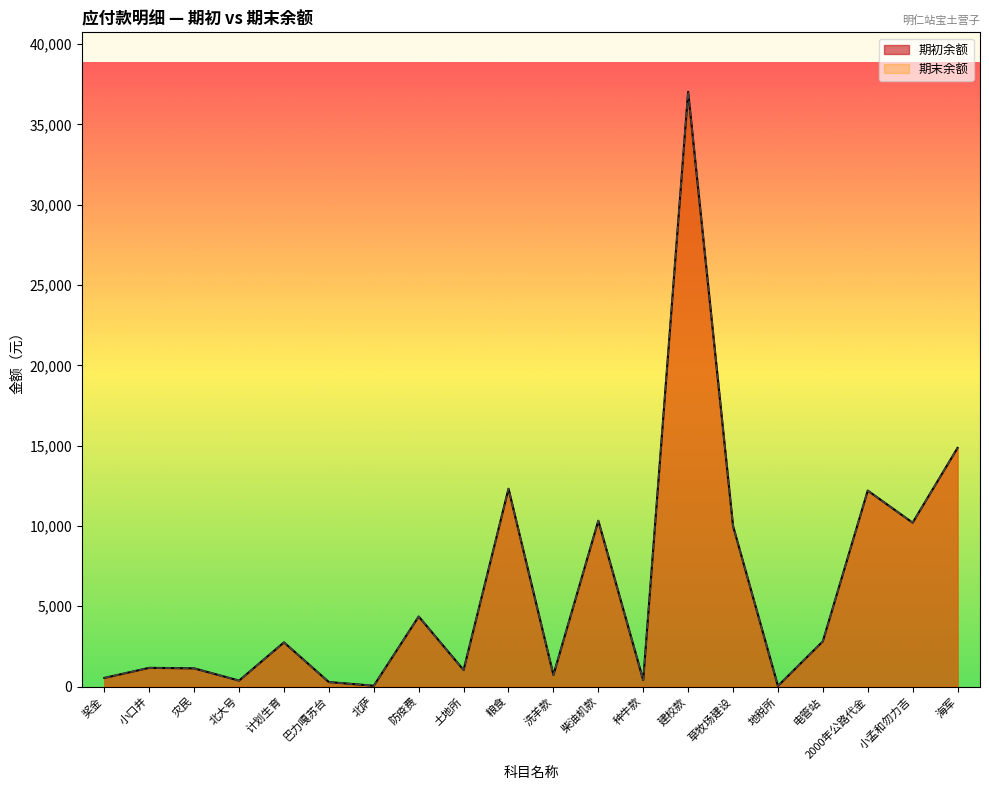

What is the value of the 期初余额 point at the 2nd from the left?

1166.0